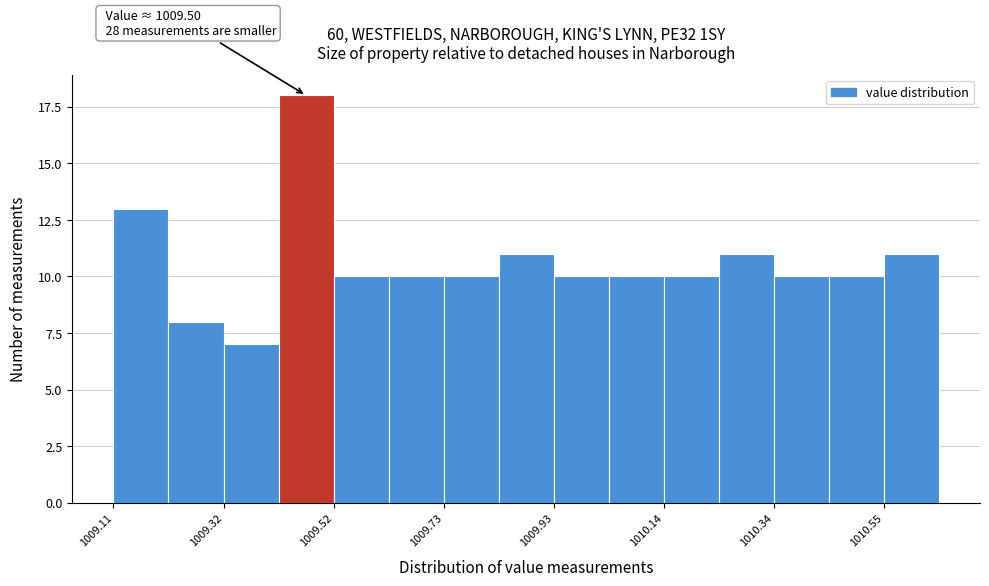

Read against the x-axis, roughly where is the centre of the tallest bar?

1009.45